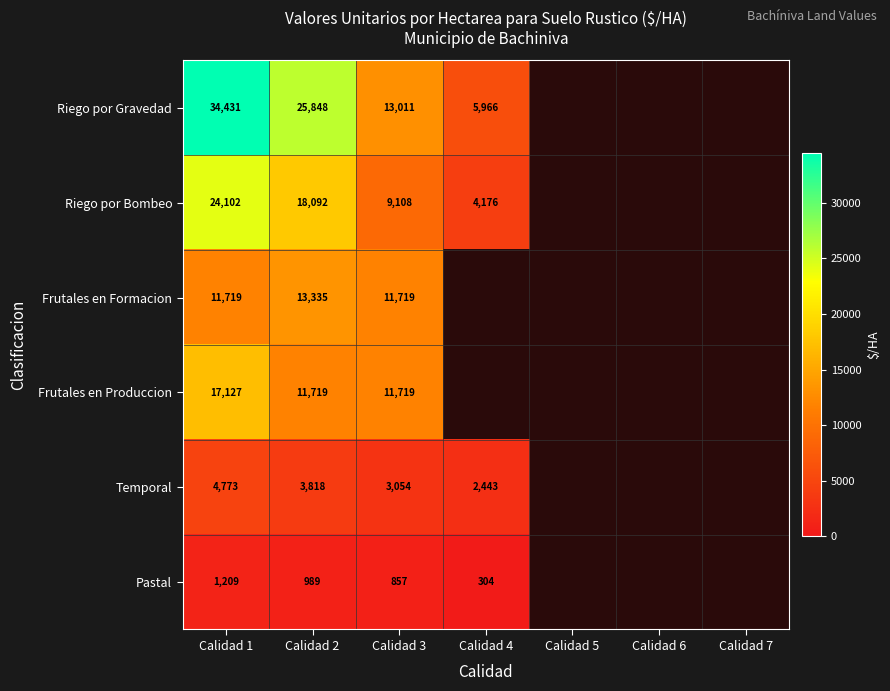

Is the value of Riego por Gravedad at Calidad 2 greater than the value of Pastal at Calidad 2?

Yes